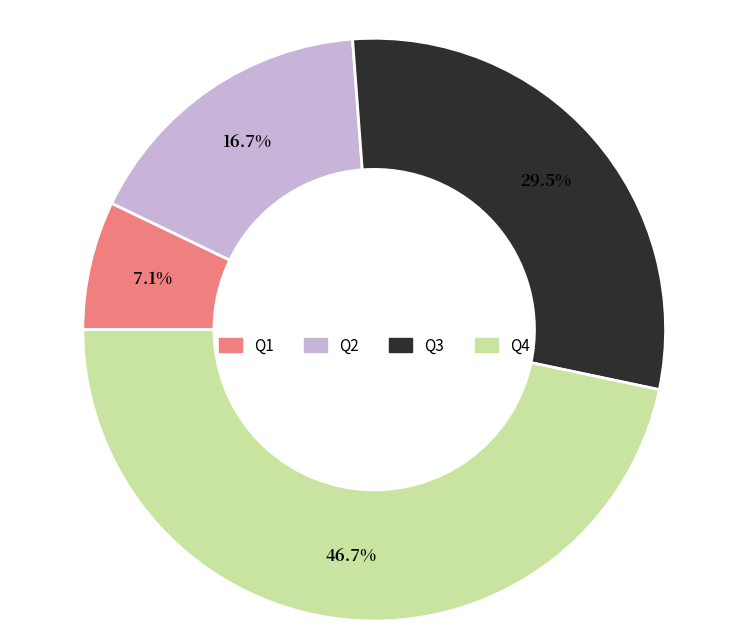

Does any single category account for the majority?

No